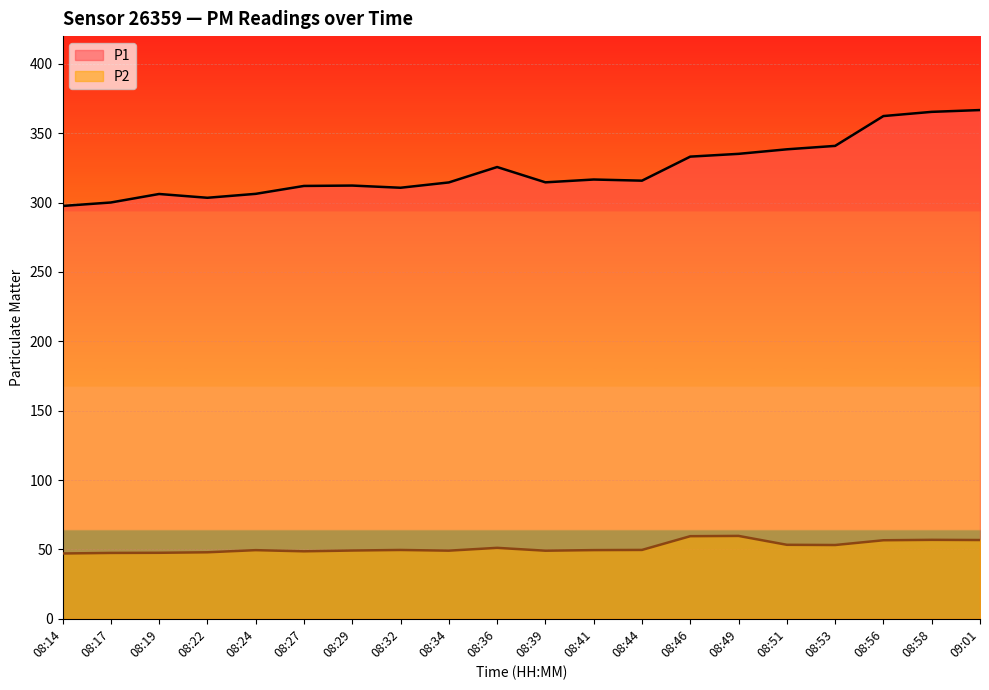

Is the value of P2 at 08:51 greater than the value of P1 at 08:39?

No